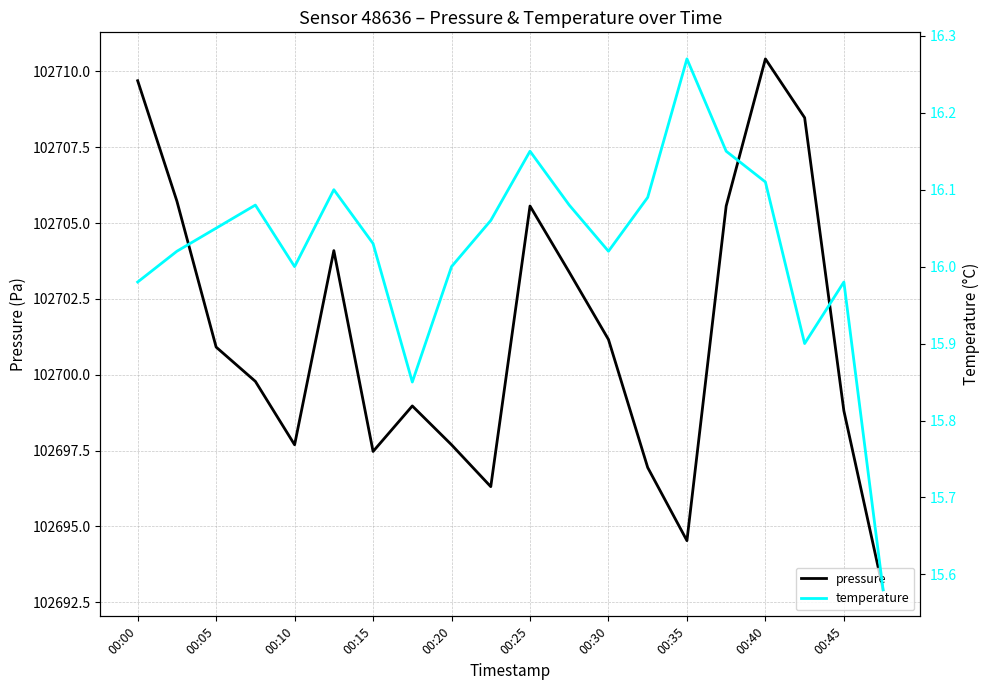

At how many categories does at least one series exceed 65997?

20